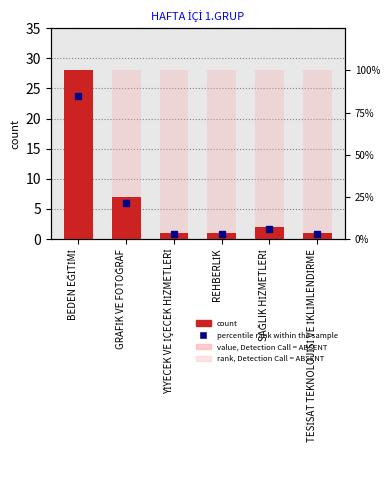

Is it true that rank, Detection Call = ABSENT equals 28.0 at SAĞLIK HİZMETLERİ?

True